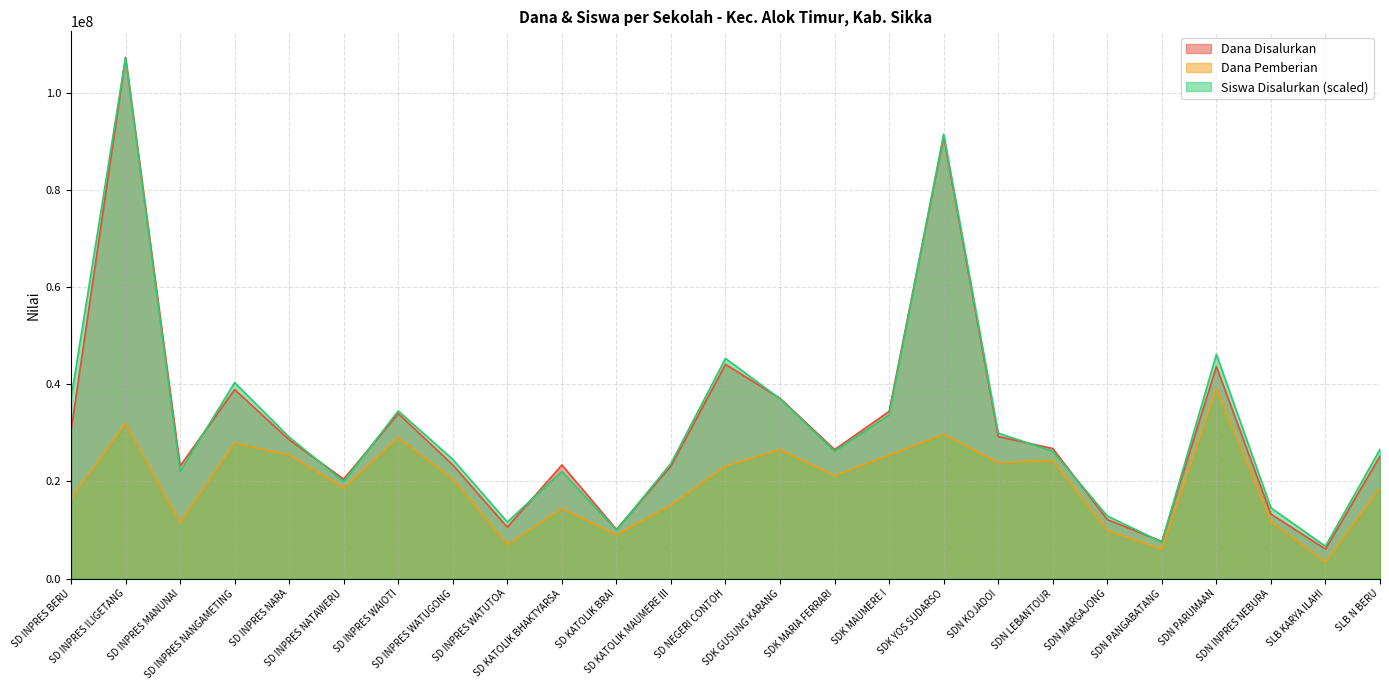

The Dana Pemberian series shows 16425000.0 at SD INPRES BERU. True or false?

True